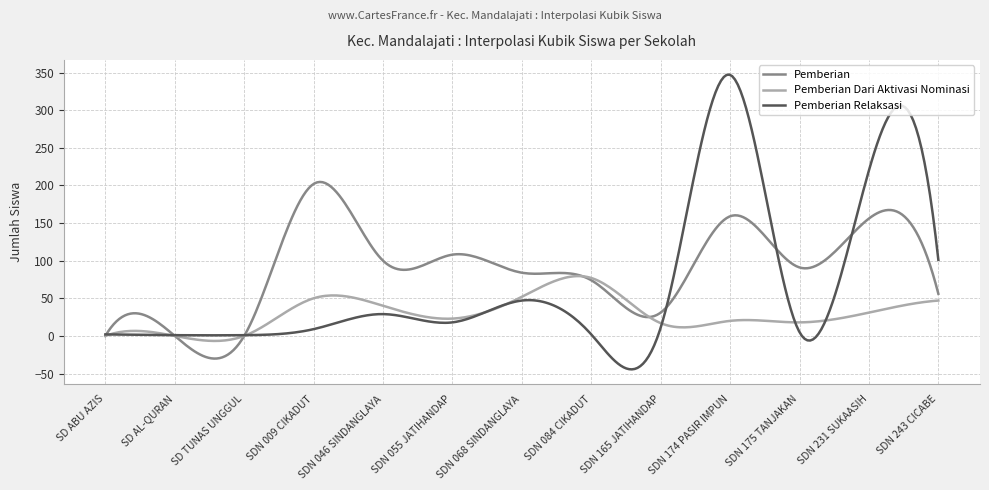

Which series has the largest total across all categories?

Pemberian